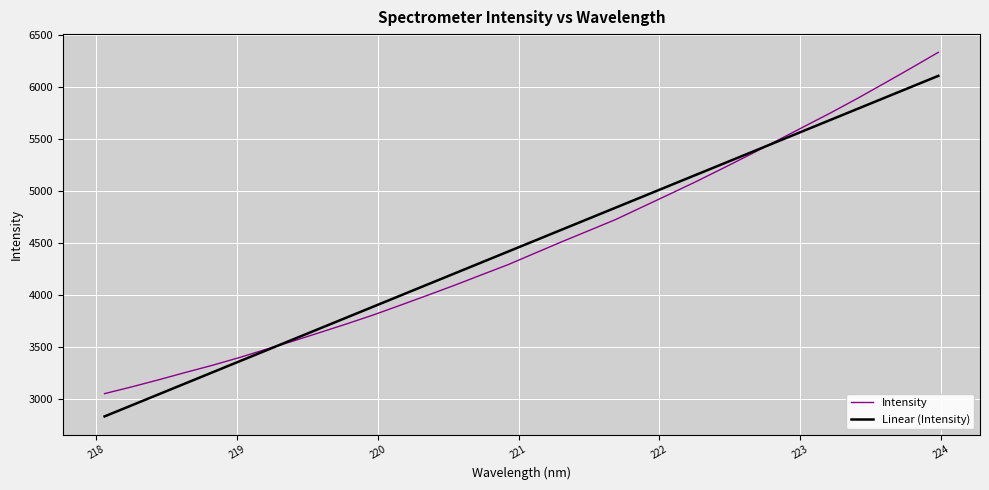

Rank the series by their maximum value, from lowest to highest.

Linear (Intensity), Intensity